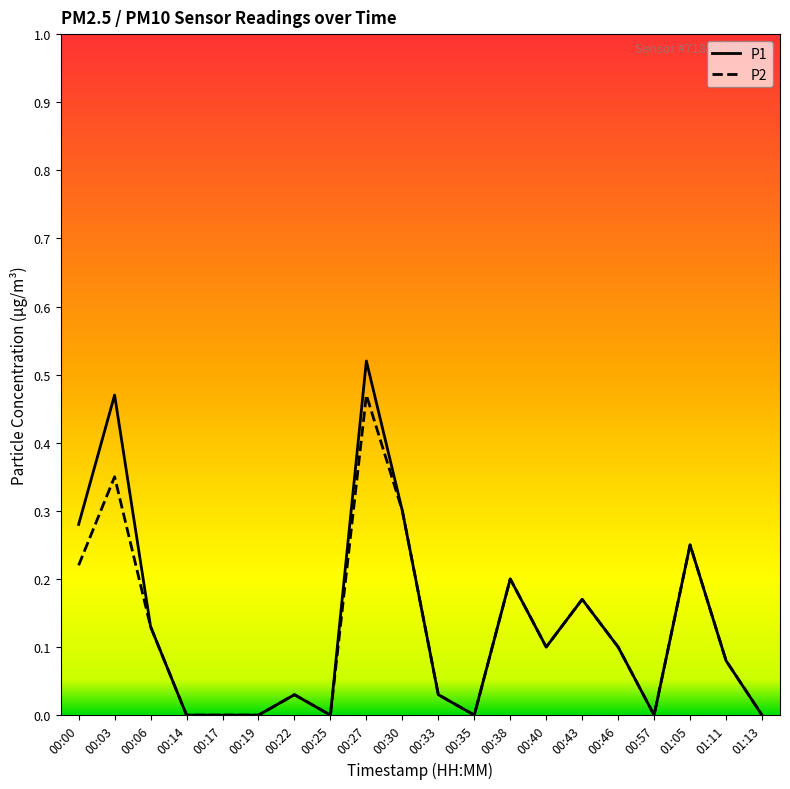

List the series in order of their peak value, highest first.

P1, P2